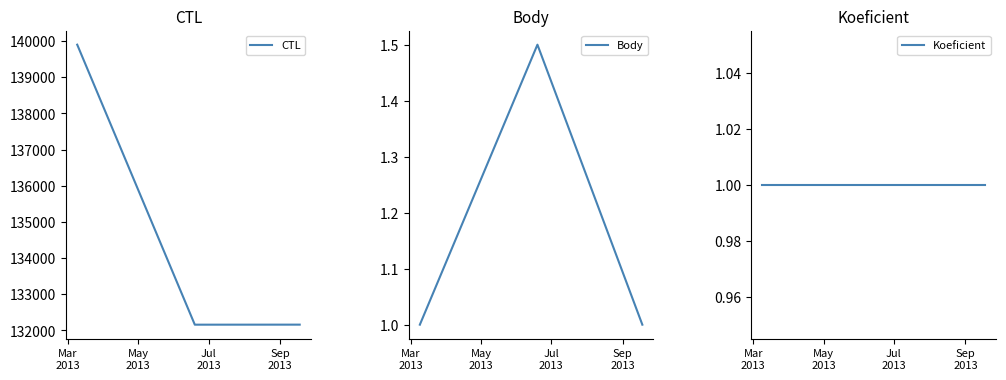

What is the highest value of the Body series?

1.5